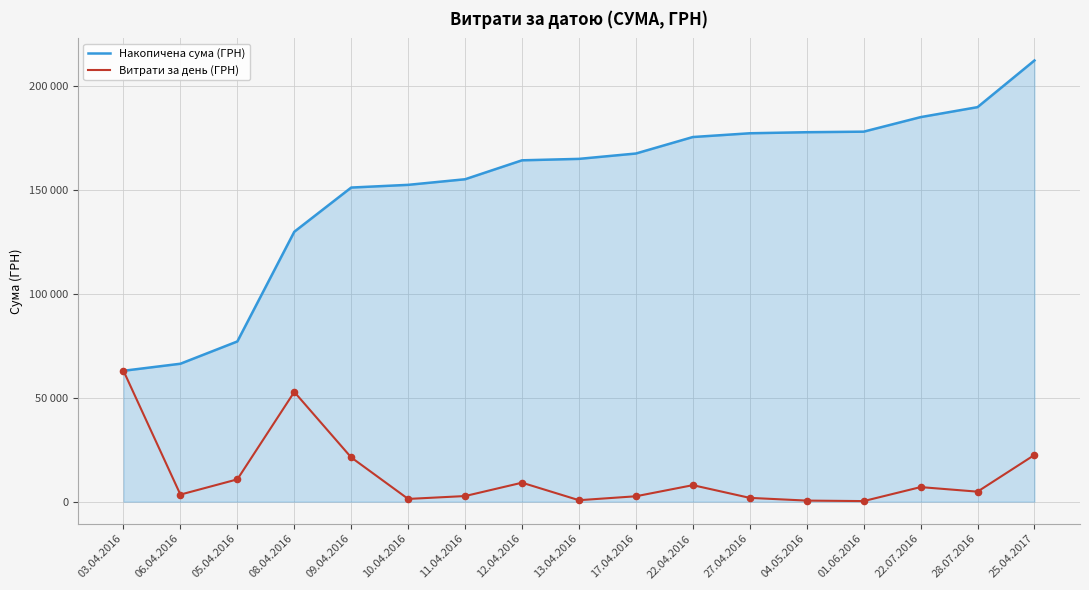

At how many categories does at least one series exceed 121257?

14